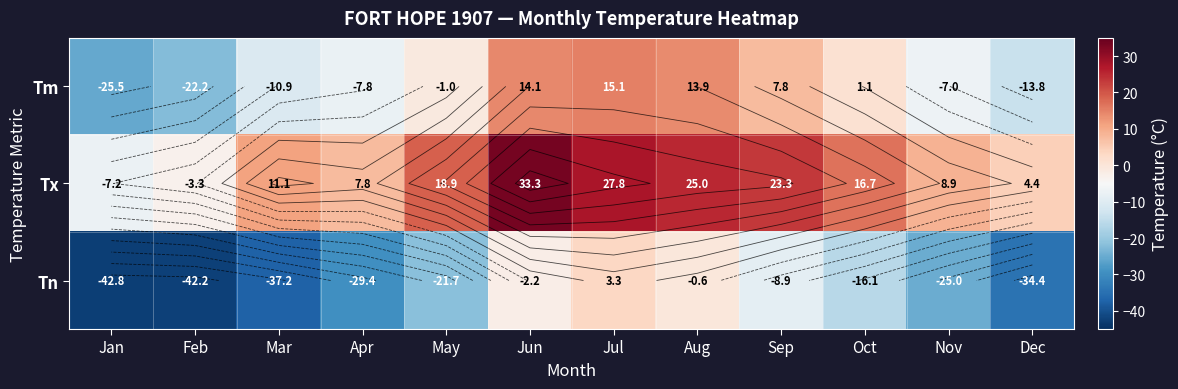

Which category has the lowest value in the Tx series?

Jan